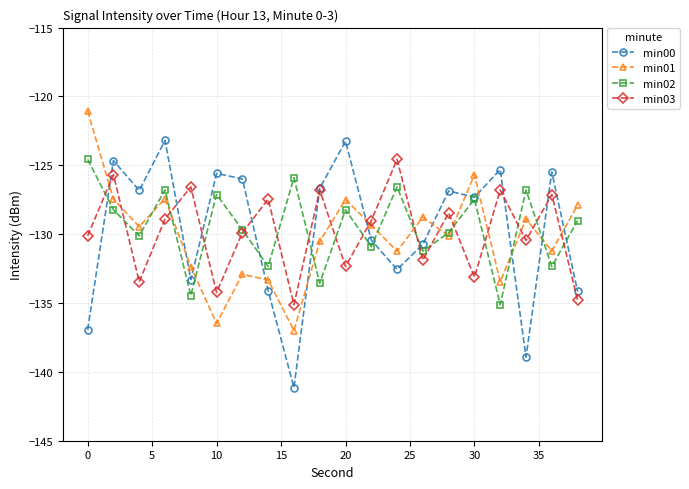

What is the value of the min00 point at the 12th from the left?

-130.4